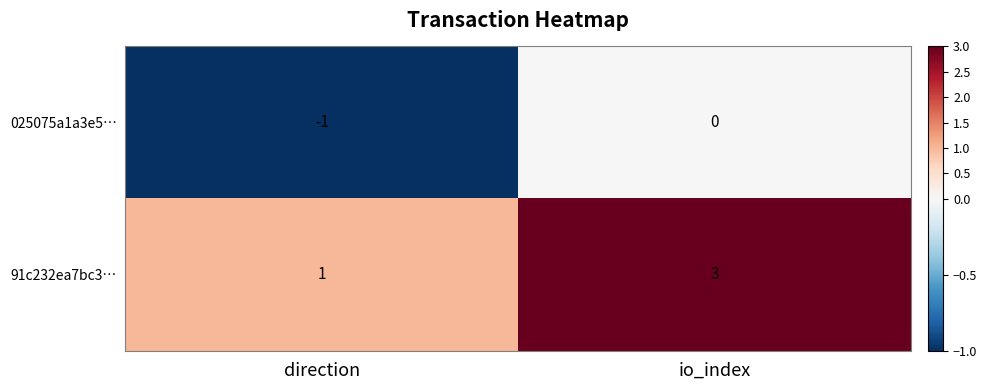

Between direction and io_index, which series saw the biggest shift?

91c232ea7bc3…